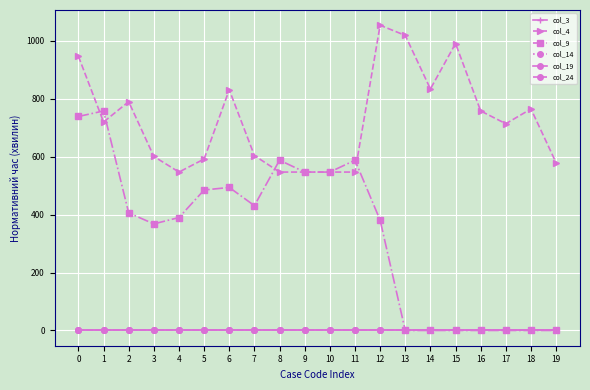

True or false: col_3 has a value of 0 at 17.

True